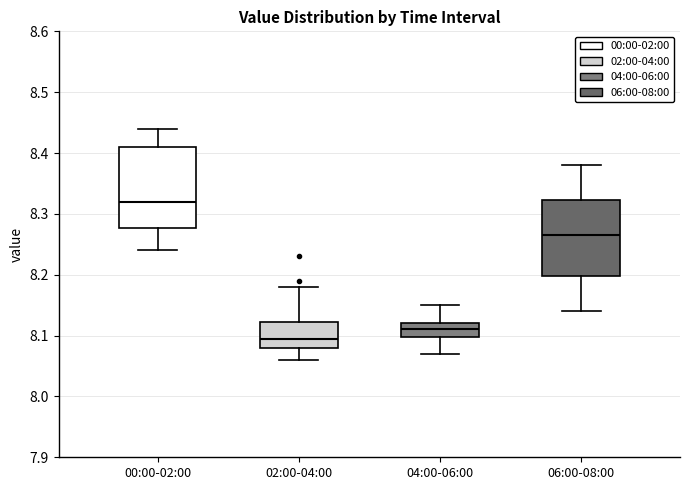

Reading left to right, transcribe this box plot: for each box, give where its median line is, the range the box spans, and where its two whiskers end, as read against the y-axis. The values are not printed on the chart, so give them approximately, as read against the axis.

00:00-02:00: median 8.32, box 8.28 to 8.41, whiskers 8.24 to 8.44
02:00-04:00: median 8.10, box 8.08 to 8.12, whiskers 8.06 to 8.18
04:00-06:00: median 8.11, box 8.10 to 8.12, whiskers 8.07 to 8.15
06:00-08:00: median 8.27, box 8.20 to 8.32, whiskers 8.14 to 8.38